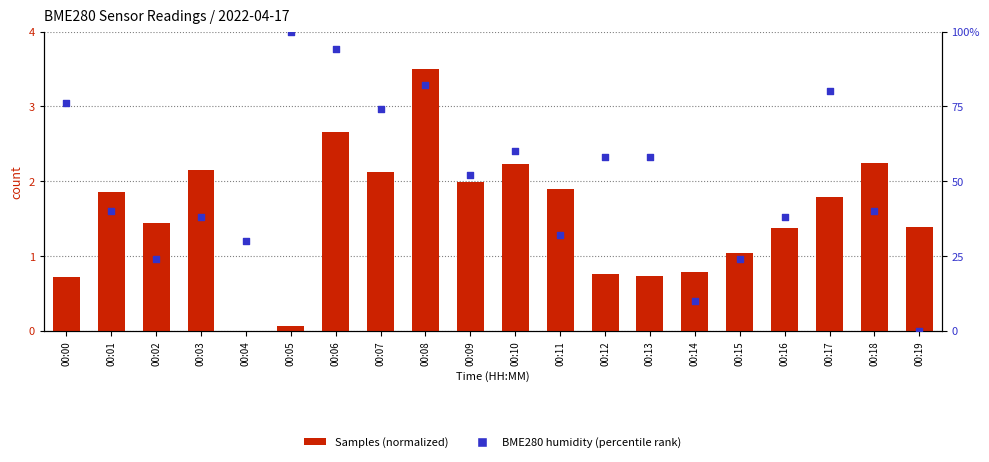

What is the total value across all series at 00:15?

25.0